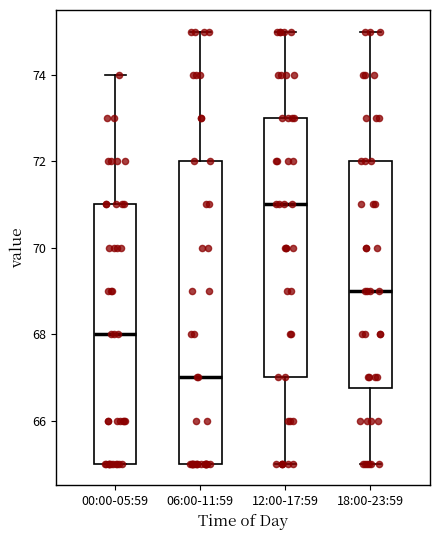

Which box has the lowest median line?

06:00-11:59